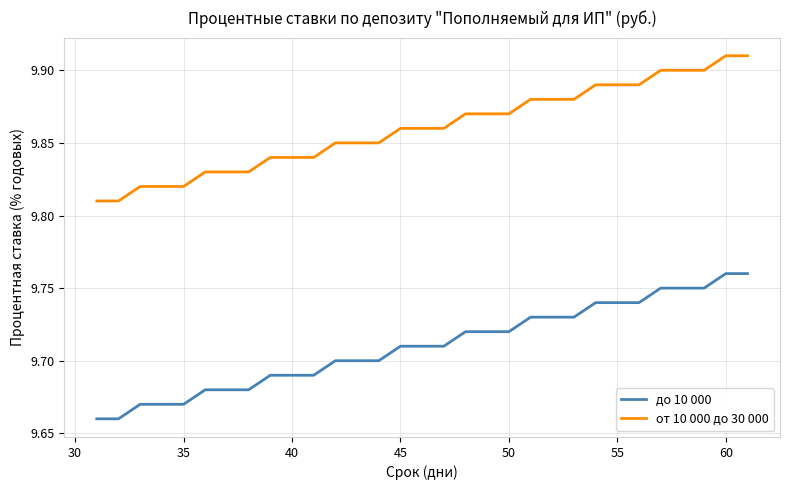

True or false: до 10 000 and от 10 000 до 30 000 intersect in this chart.

False